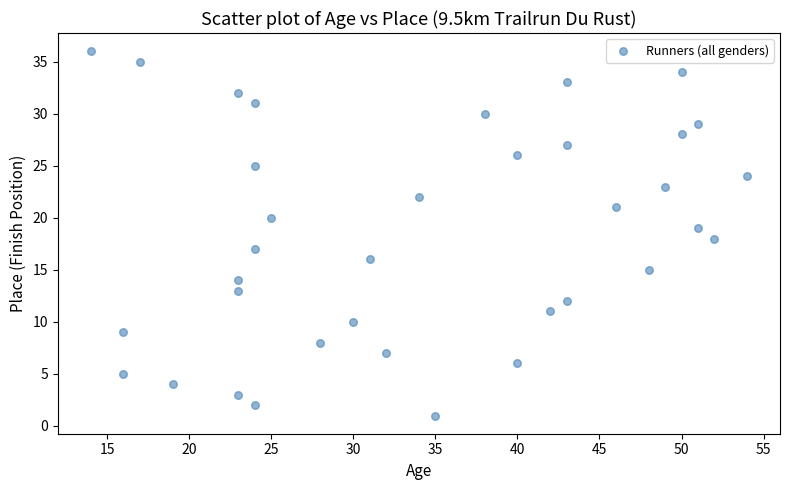

What is the range of X values (max minus min)?

40